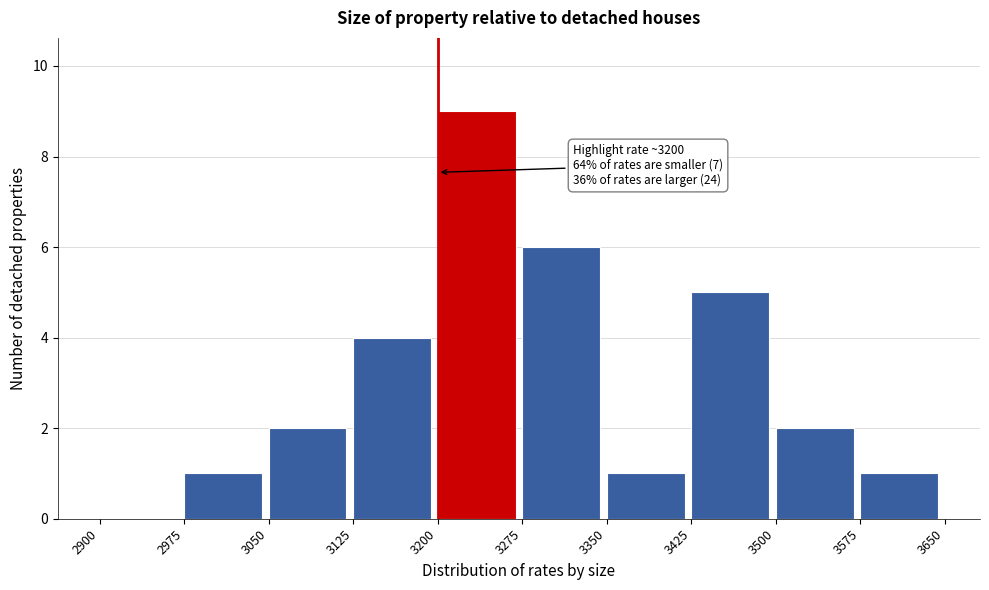

Which range on the x-axis has the tallest bar?

3200 to 3275